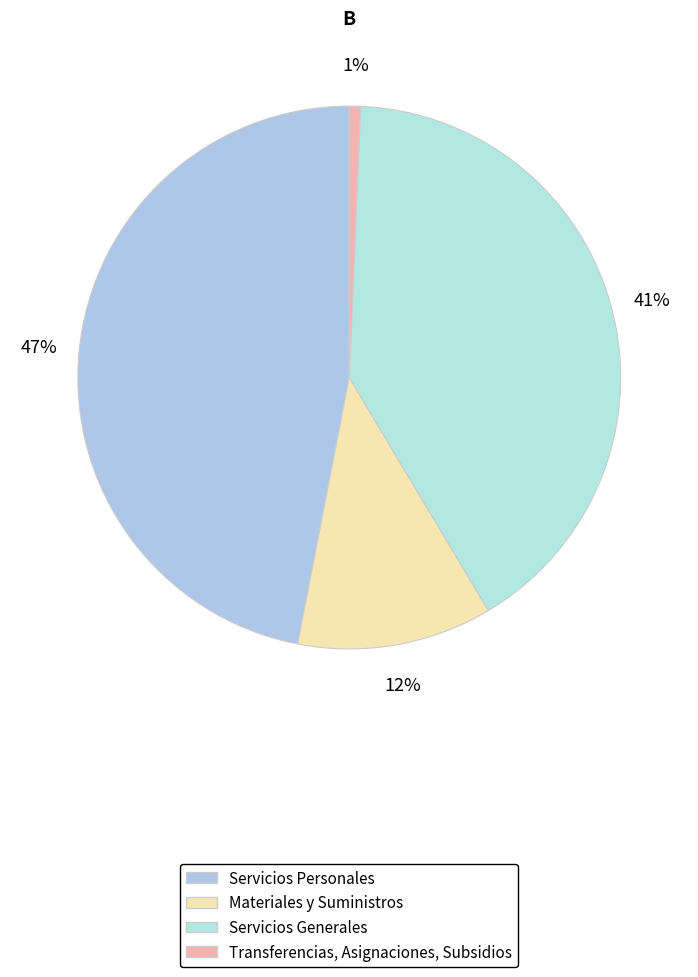

Rank the categories by value from lowest to highest.

Transferencias, Asignaciones, Subsidios, Materiales y Suministros, Servicios Generales, Servicios Personales